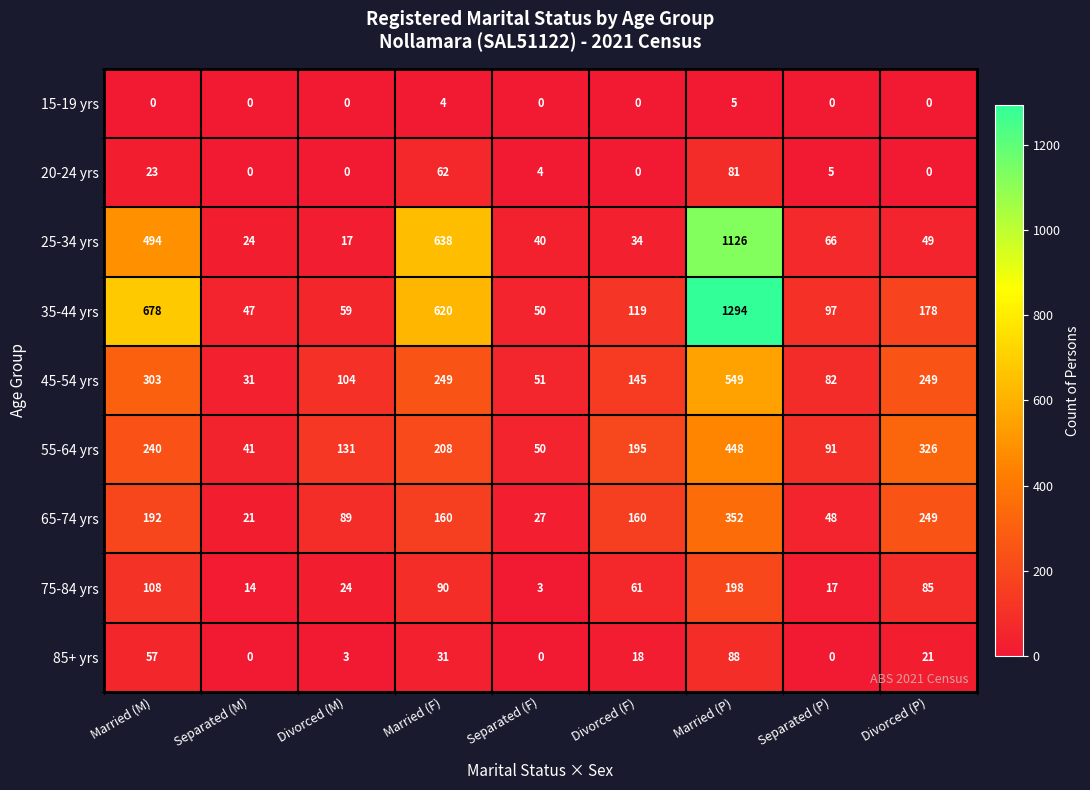

List the series in order of their peak value, lowest first.

15-19 yrs, 20-24 yrs, 85+ yrs, 75-84 yrs, 65-74 yrs, 55-64 yrs, 45-54 yrs, 25-34 yrs, 35-44 yrs